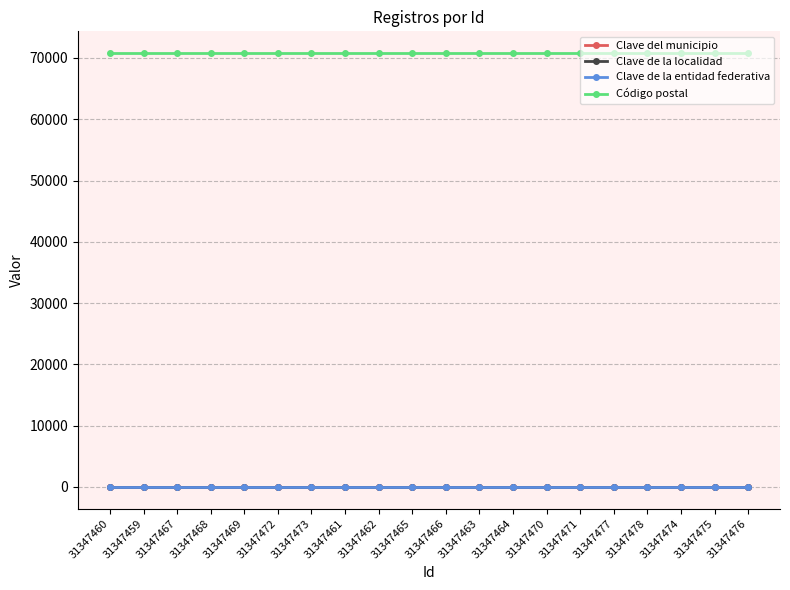

True or false: Clave del municipio and Clave de la entidad federativa cross at least once.

False